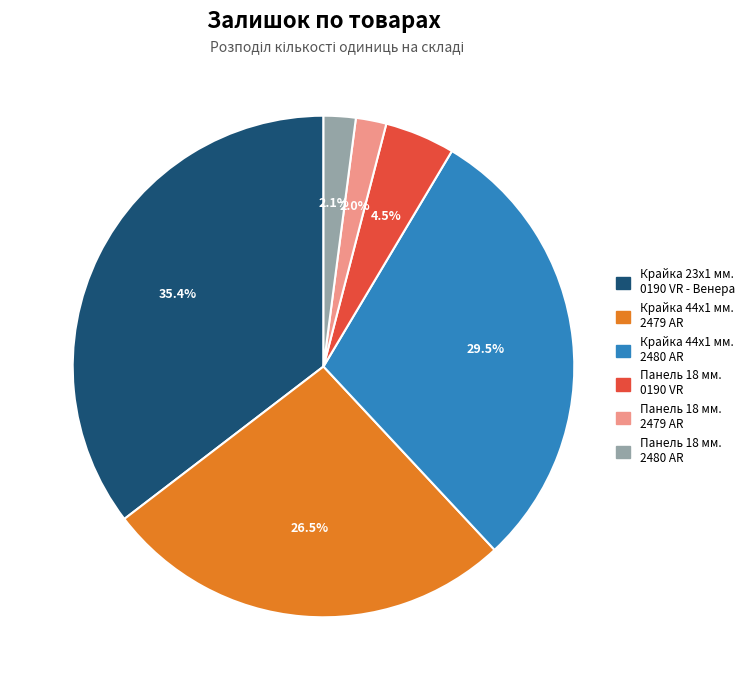

How many segments does this pie chart have?

6